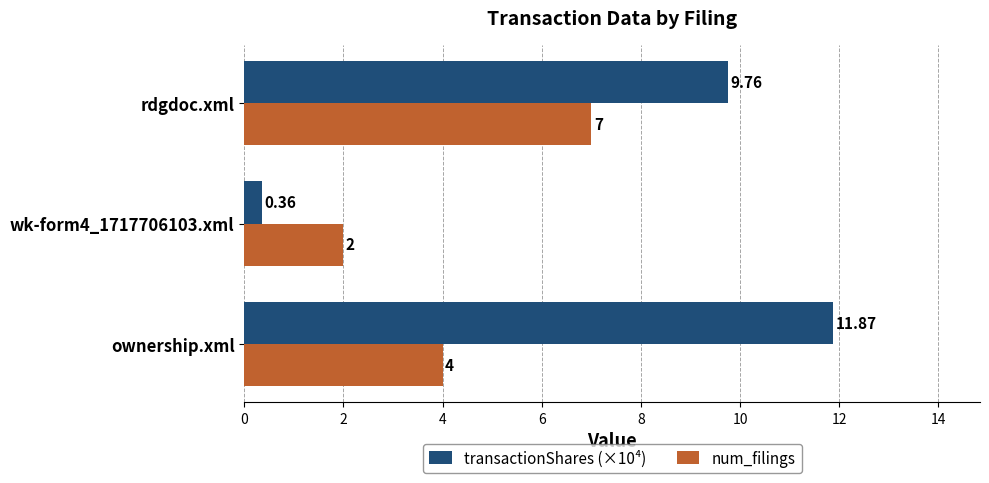

What are all the series names shown in the legend?

transactionShares (×10⁴), num_filings